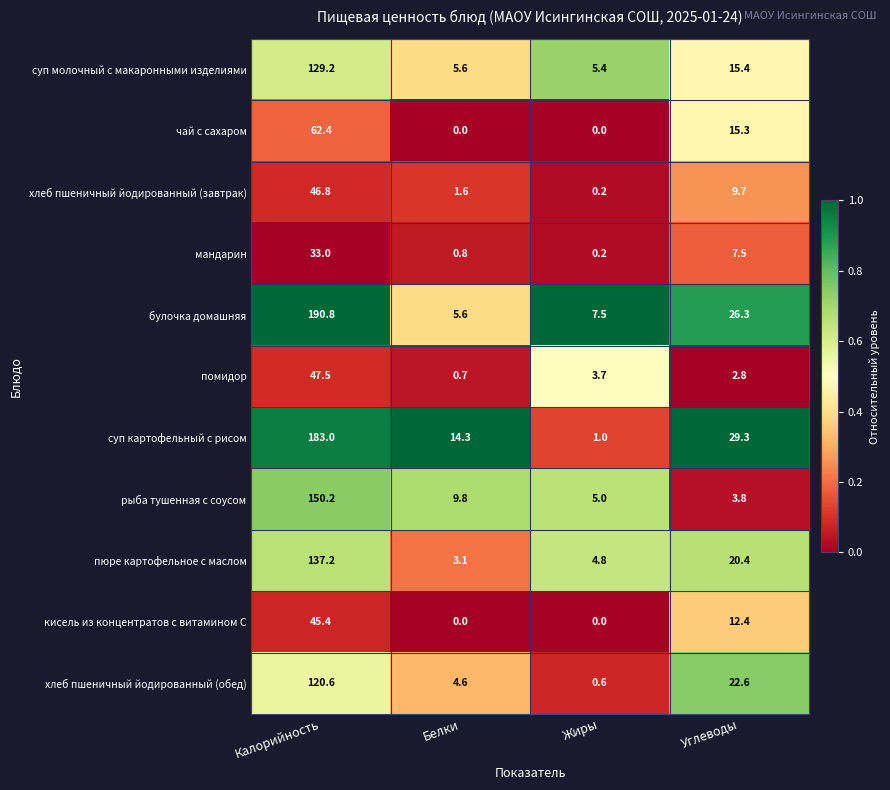

The value of хлеб пшеничный йодированный (завтрак) at Белки is 1.6. True or false?

True